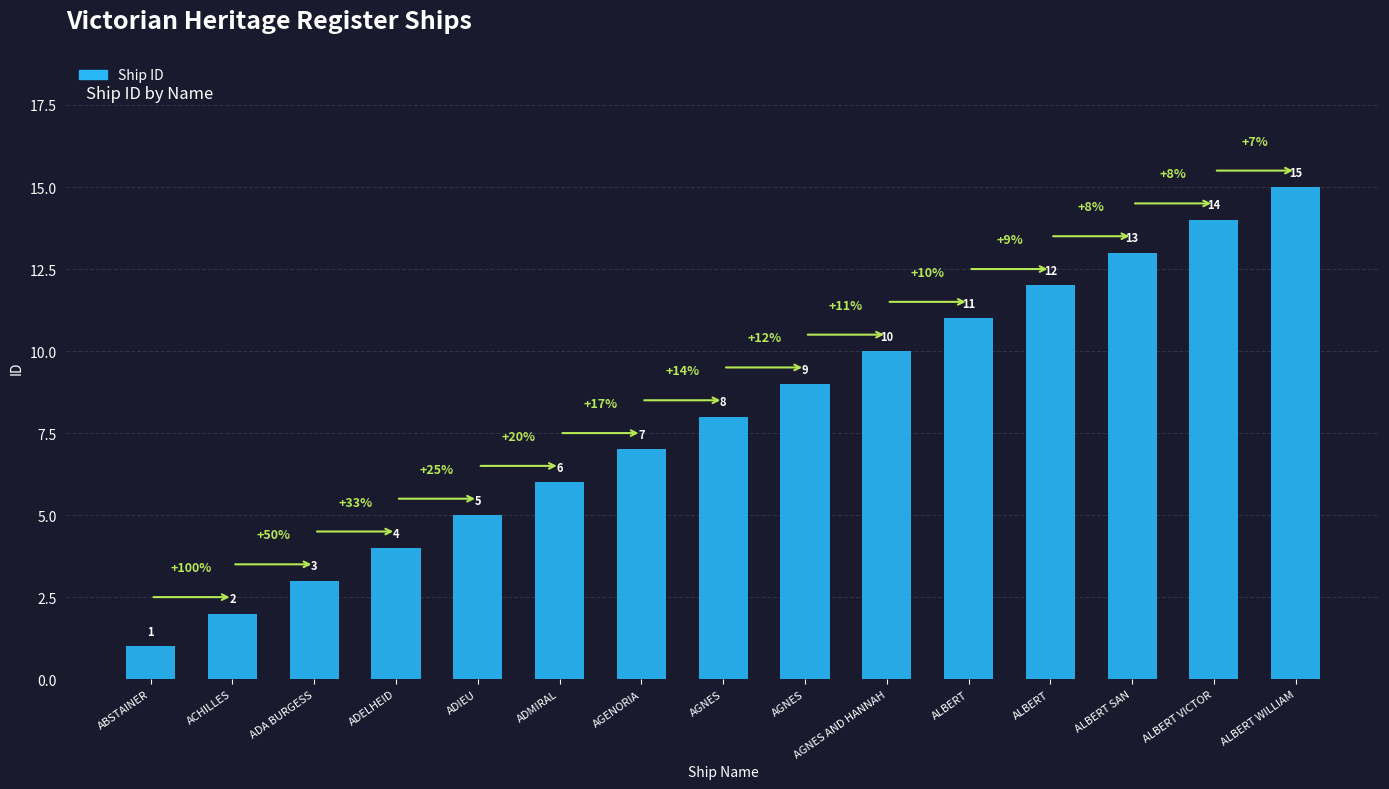

True or false: the data shows 3 at ADMIRAL.

False